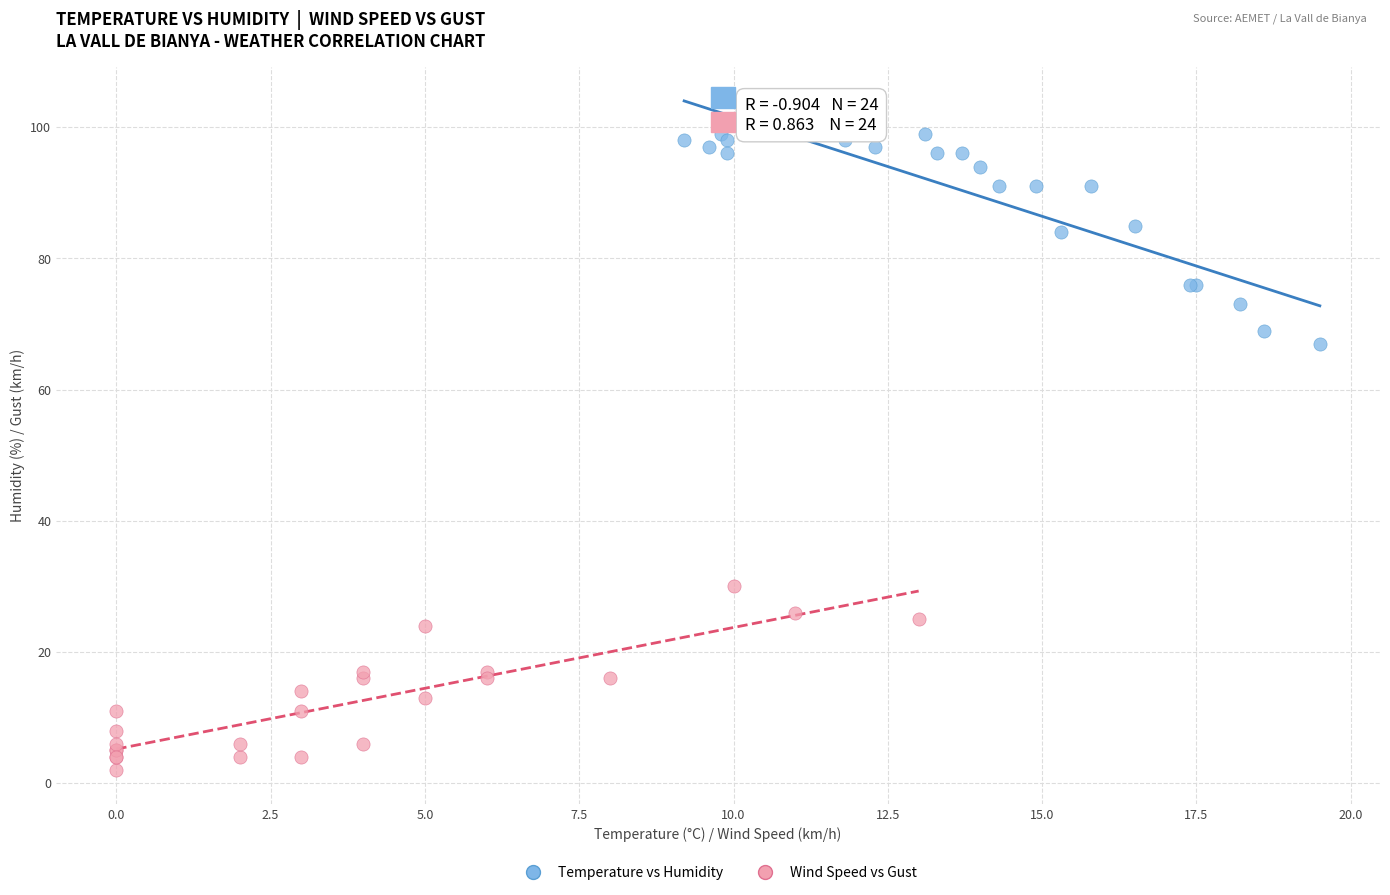

Which series contains the highest Y value?

Temperature vs Humidity